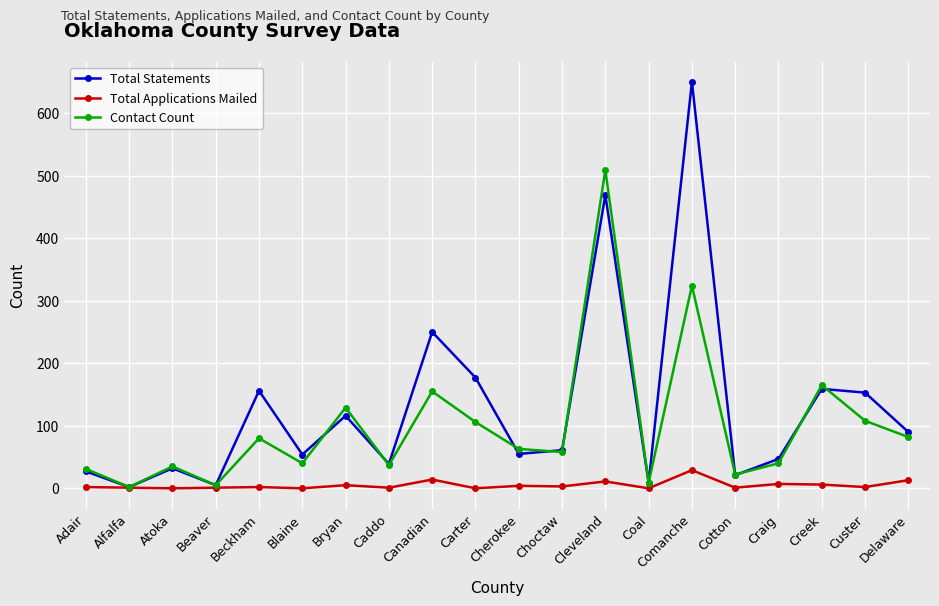

Does the chart have visible grid lines?

Yes